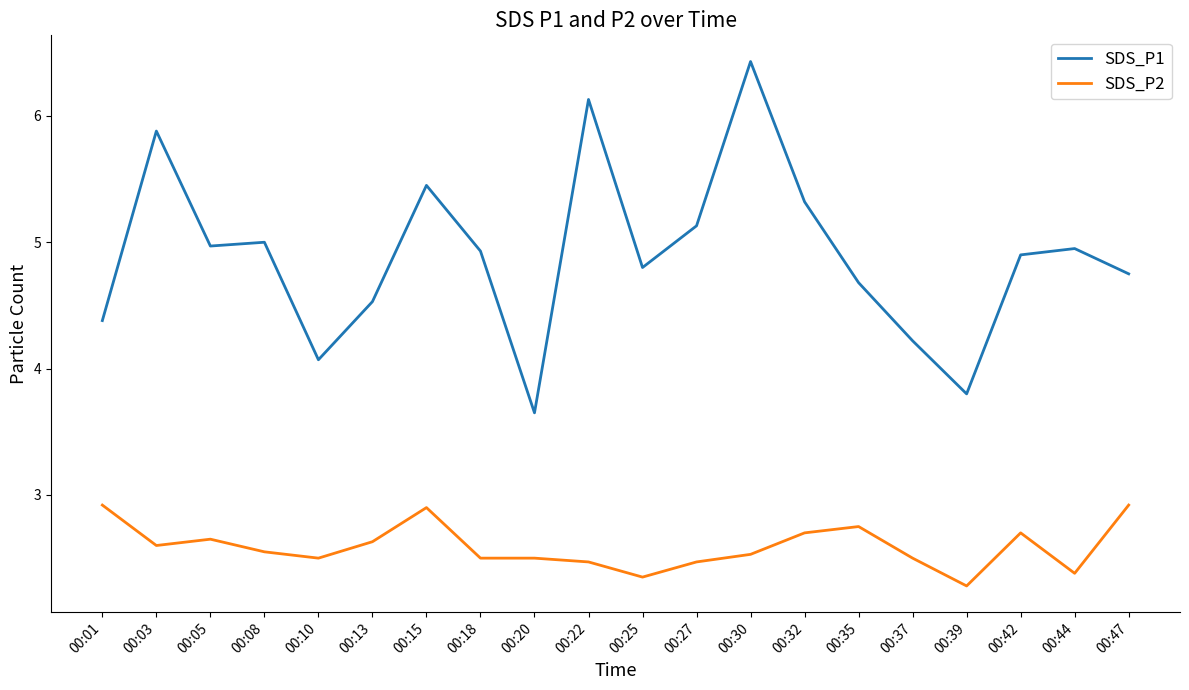

What is the difference between the maximum and minimum values in the SDS_P2 series?

0.6